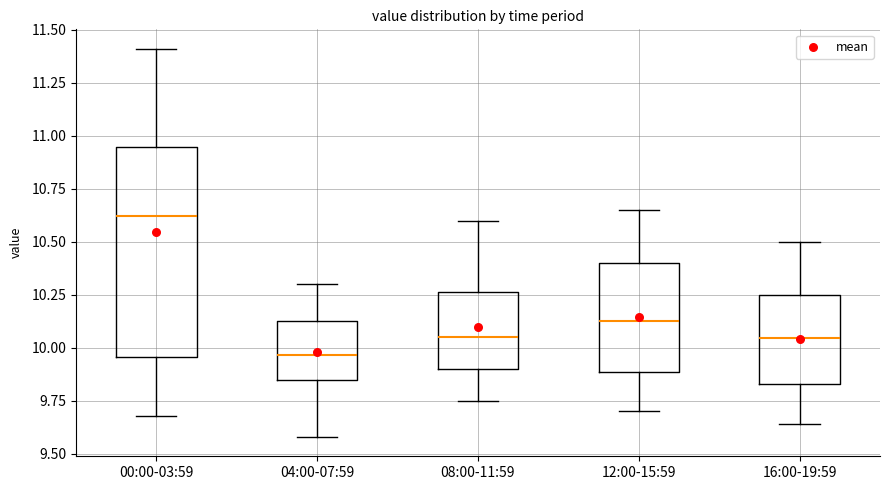

Reading left to right, transcribe this box plot: for each box, give where its median line is, the range the box spans, and where its two whiskers end, as read against the y-axis. The values are not printed on the chart, so give them approximately, as read against the axis.

00:00-03:59: median 10.60, box 9.95 to 10.95, whiskers 9.70 to 11.40
04:00-07:59: median 9.95, box 9.85 to 10.15, whiskers 9.60 to 10.30
08:00-11:59: median 10.05, box 9.90 to 10.25, whiskers 9.75 to 10.60
12:00-15:59: median 10.15, box 9.90 to 10.40, whiskers 9.70 to 10.65
16:00-19:59: median 10.05, box 9.85 to 10.25, whiskers 9.65 to 10.50